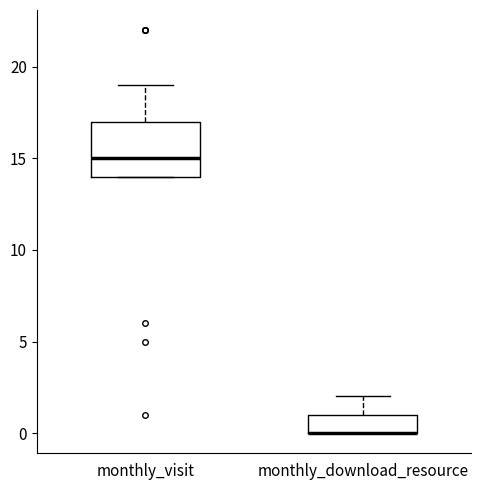

Reading left to right, read every box against the y-axis: the position of its median line, the range the box covers, and the ends of its whiskers. The values are not printed on the chart, so give them approximately, as read against the axis.

monthly_visit: median 15, box 14 to 17, whiskers 14 to 19
monthly_download_resource: median 0 (drawn on the box's lower edge), box 0 to 1, whiskers 0 to 2